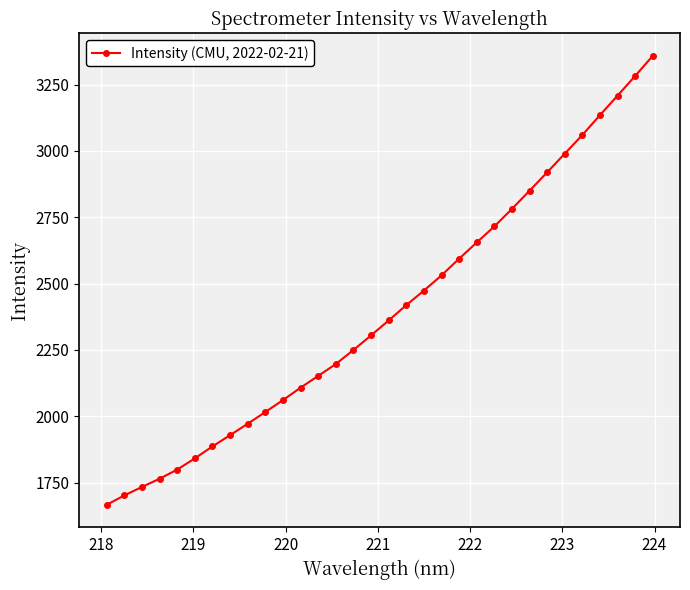

What is the greatest value displayed?

3358.6